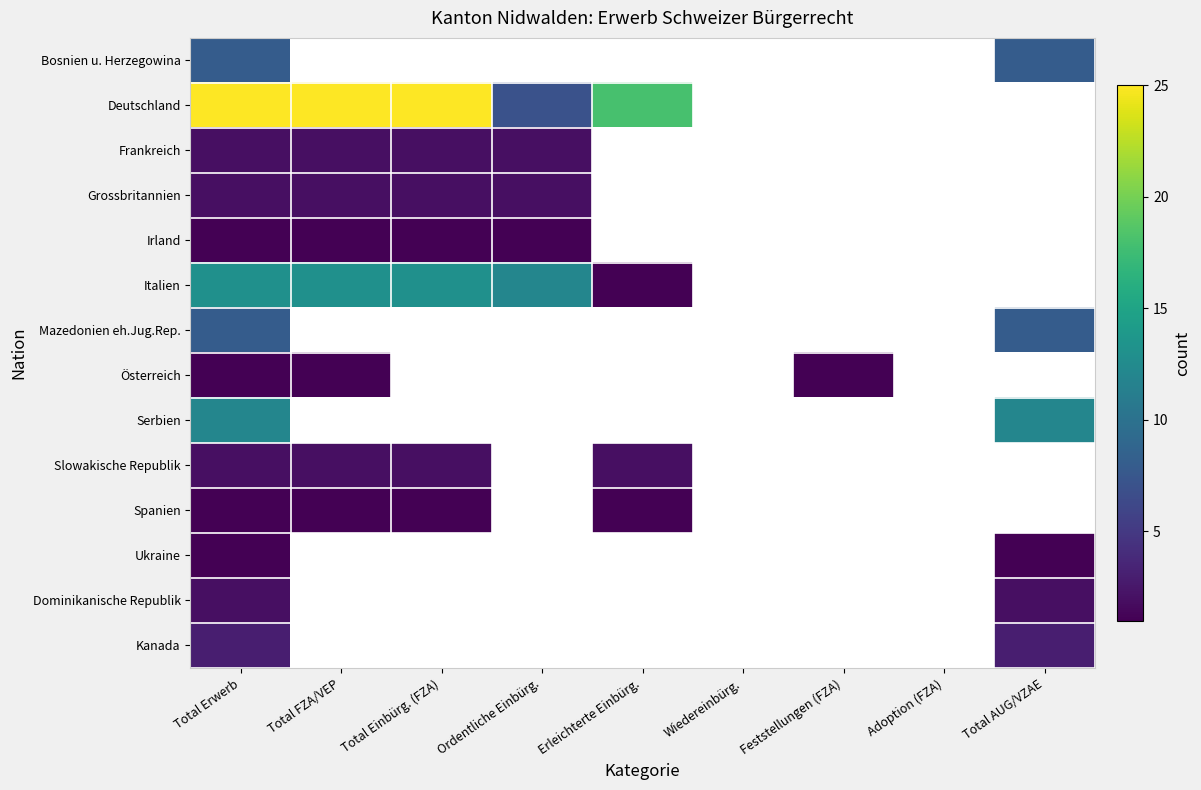

Which has a higher value, Wiedereinbürg. or Ordentliche Einbürg.?

Wiedereinbürg.